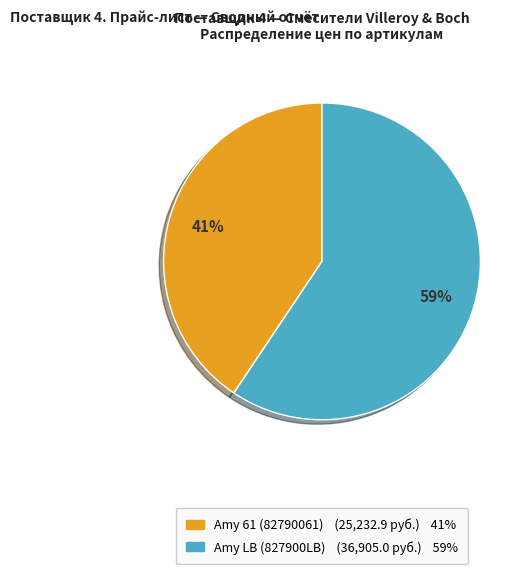

To the nearest percent, what is the combined percentage of Amy 61 (82790061) (25,232.9 руб.) 41% and Amy LB (827900LB) (36,905.0 руб.) 59%?

100%